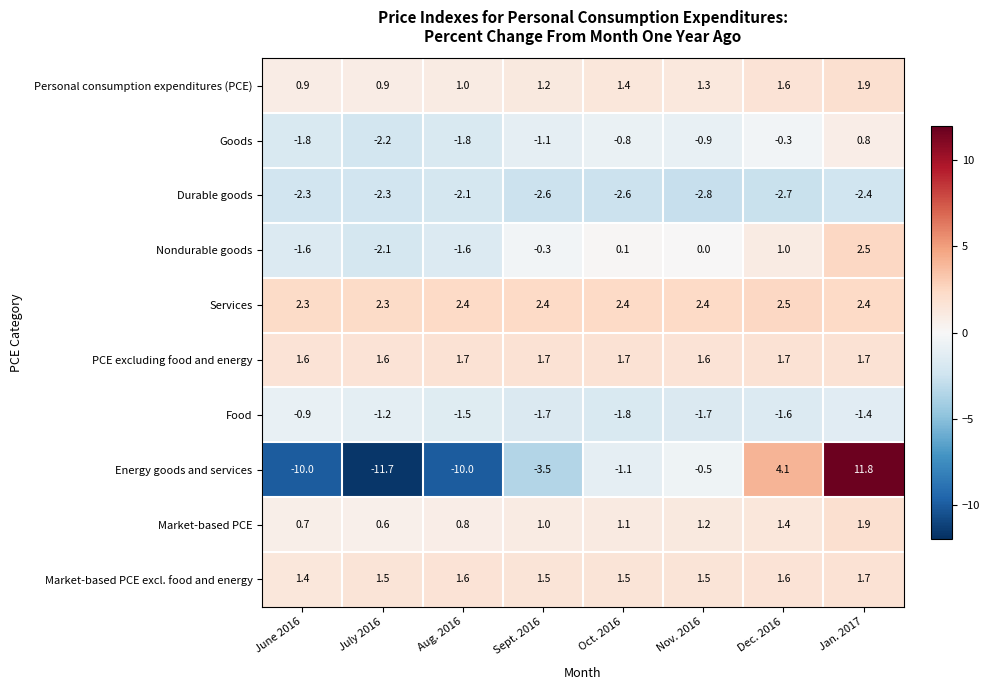

How many Market-based PCE excl. food and energy values are between 1 and 2?

8